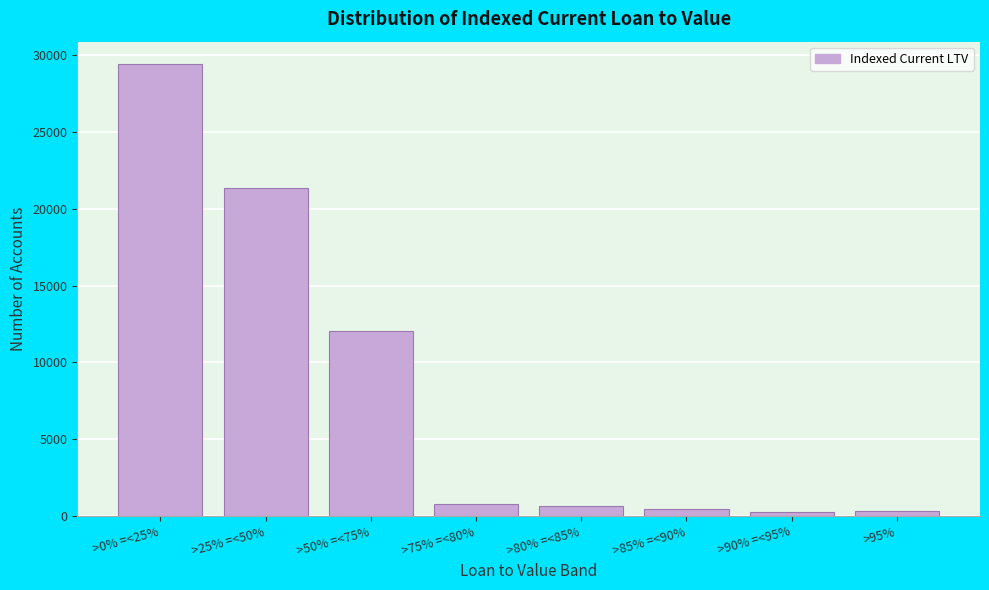

The value at >80% =<85% is 637. True or false?

True